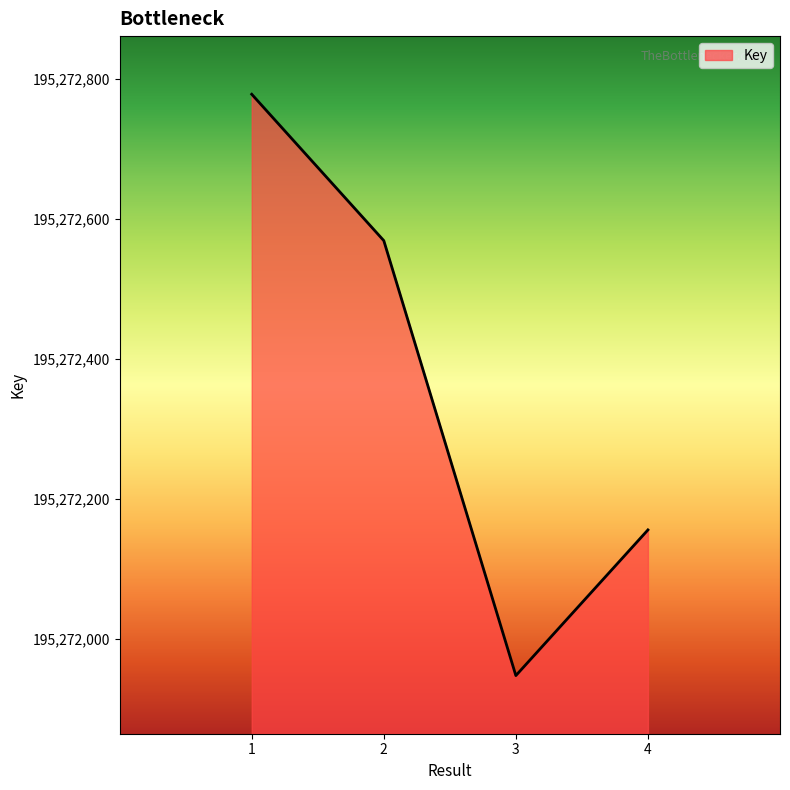

What is the maximum value shown in the chart?

195272778